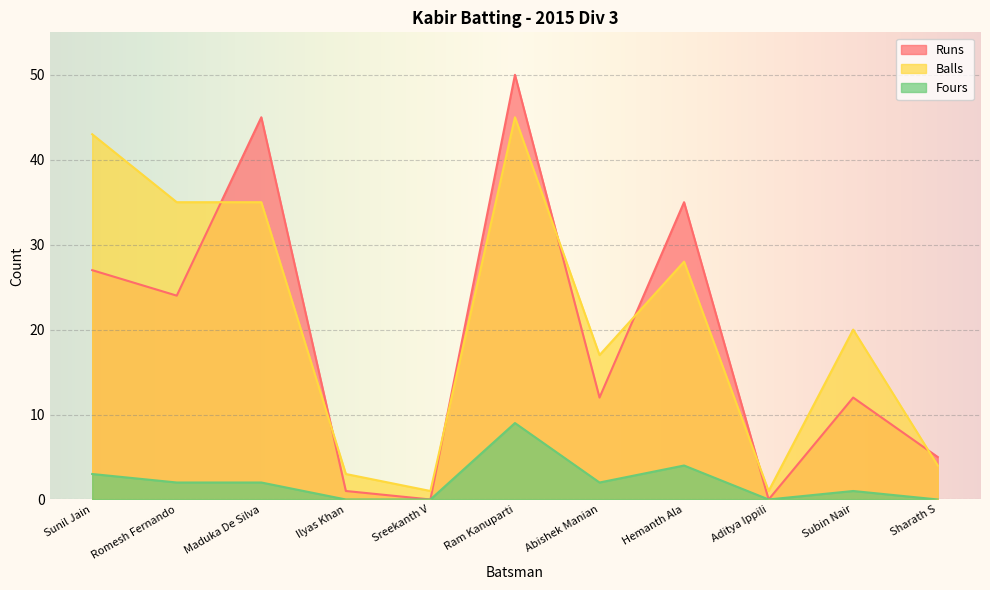

In Balls, how many points are higher than both neighbors (excluding endpoints)?

3